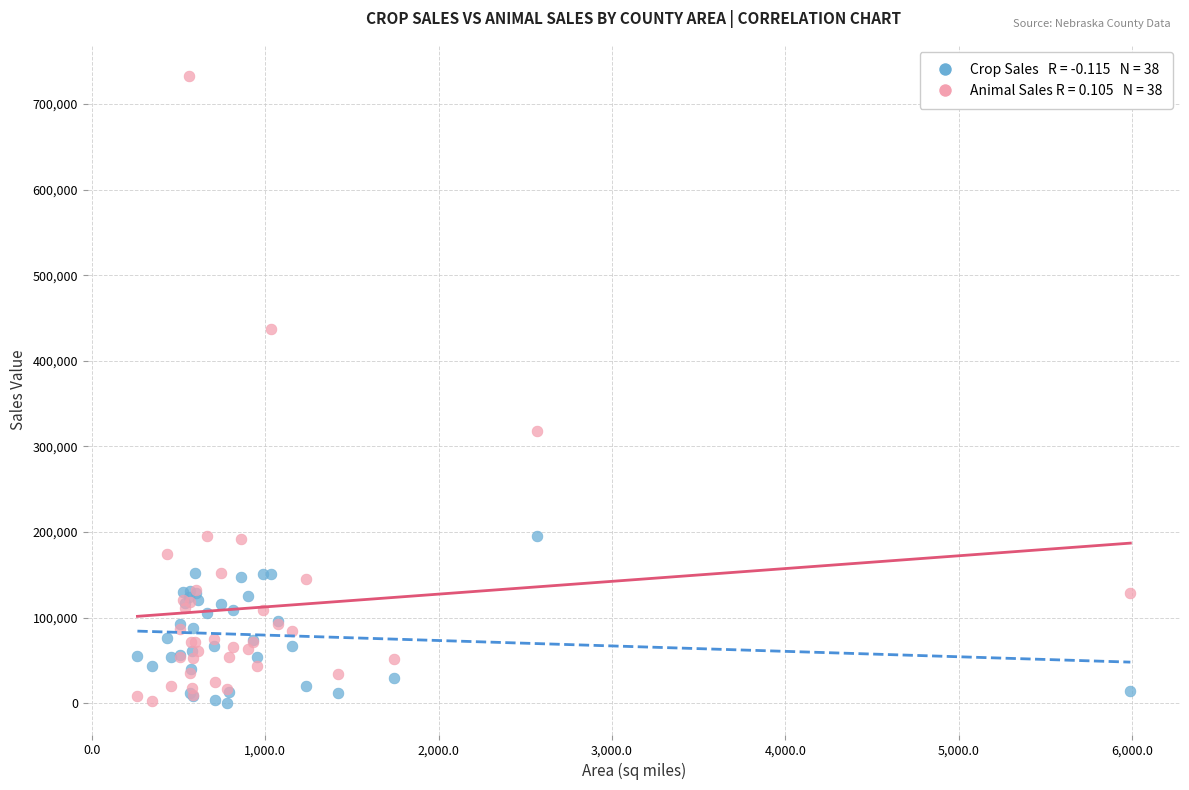

Across all series, what Y value is closest to 366302?

318054